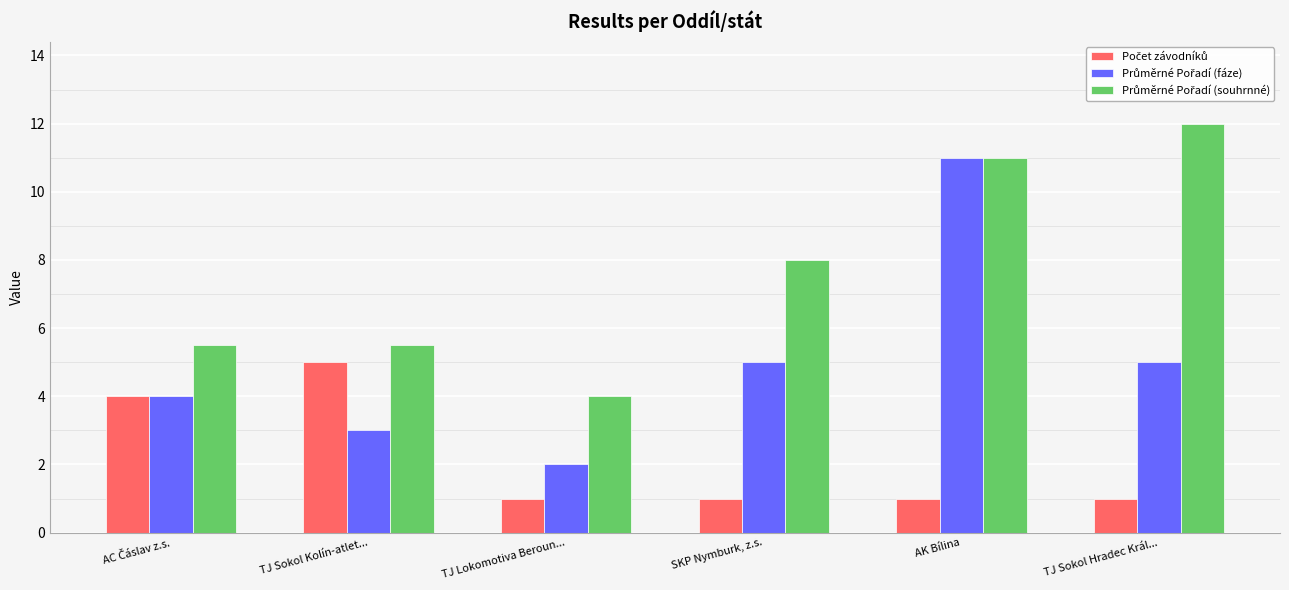

How many groups of bars are there?

6